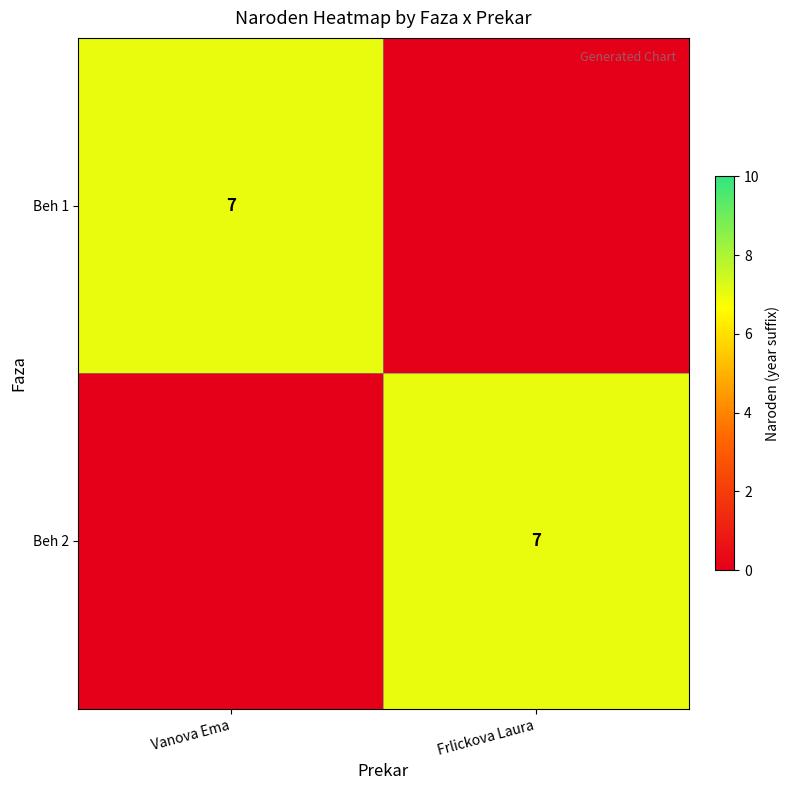

At how many categories does at least one series exceed 0?

2